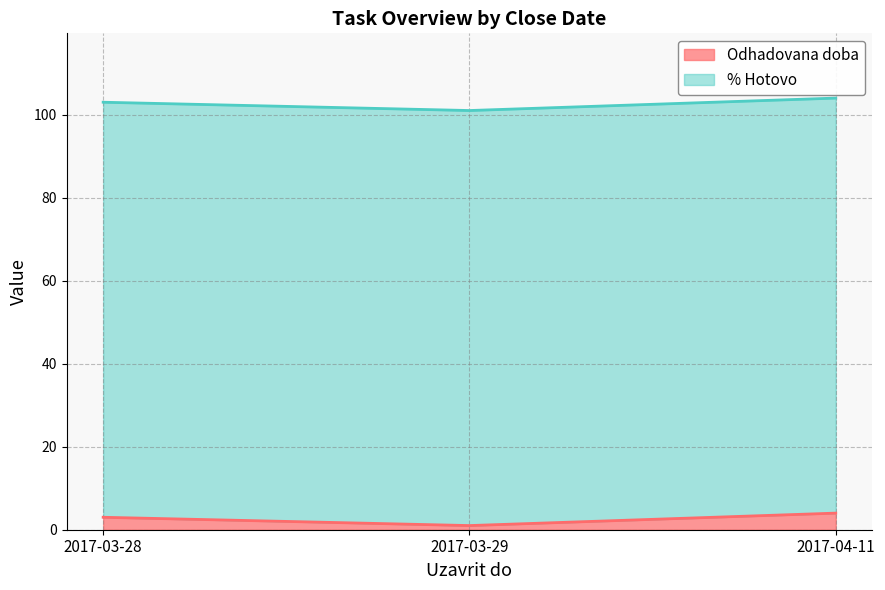

Rank the categories by value from lowest to highest.

2017-03-29, 2017-03-28, 2017-04-11